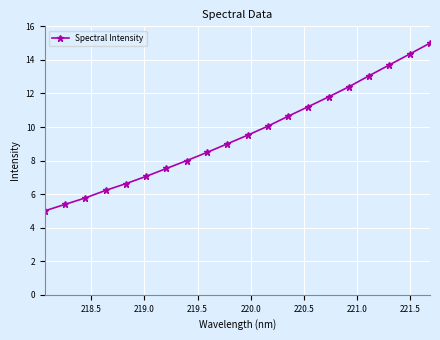

Reading left to right, transcribe all the data shown in this chart.

5.0	5.4	5.8	6.2	6.6	7.1	7.5	8.0	8.5	9.0	9.5	10.0	10.6	11.2	11.8	12.4	13.1	13.7	14.3	15.0